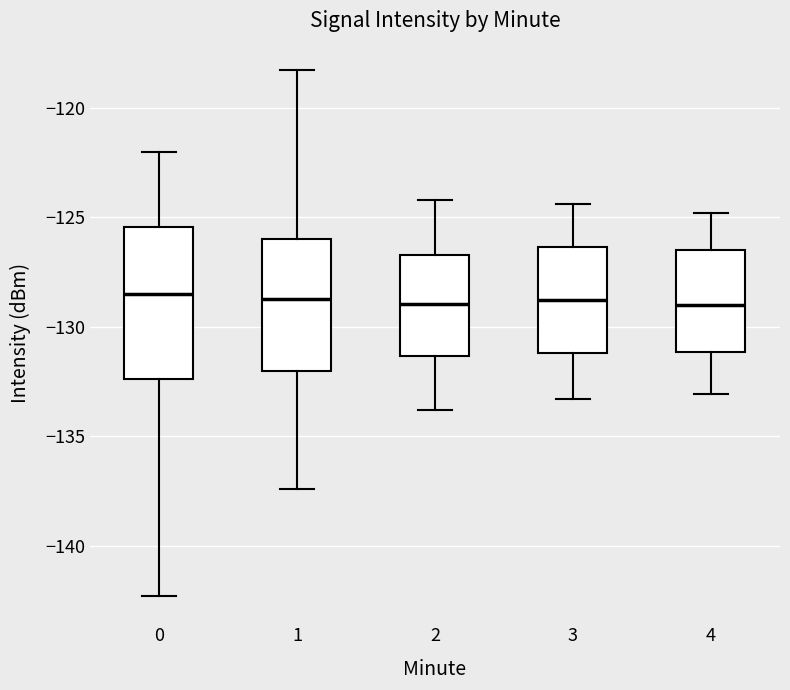

Reading left to right, read every box against the y-axis: the position of its median line, the range the box covers, and the ends of its whiskers. The values are not printed on the chart, so give them approximately, as read against the axis.

0: median -128.5, box -132.5 to -125.5, whiskers -142.5 to -122.0
1: median -128.5, box -132.0 to -126.0, whiskers -137.5 to -118.5
2: median -129.0, box -131.5 to -126.5, whiskers -134.0 to -124.0
3: median -129.0, box -131.0 to -126.5, whiskers -133.5 to -124.5
4: median -129.0, box -131.0 to -126.5, whiskers -133.0 to -125.0